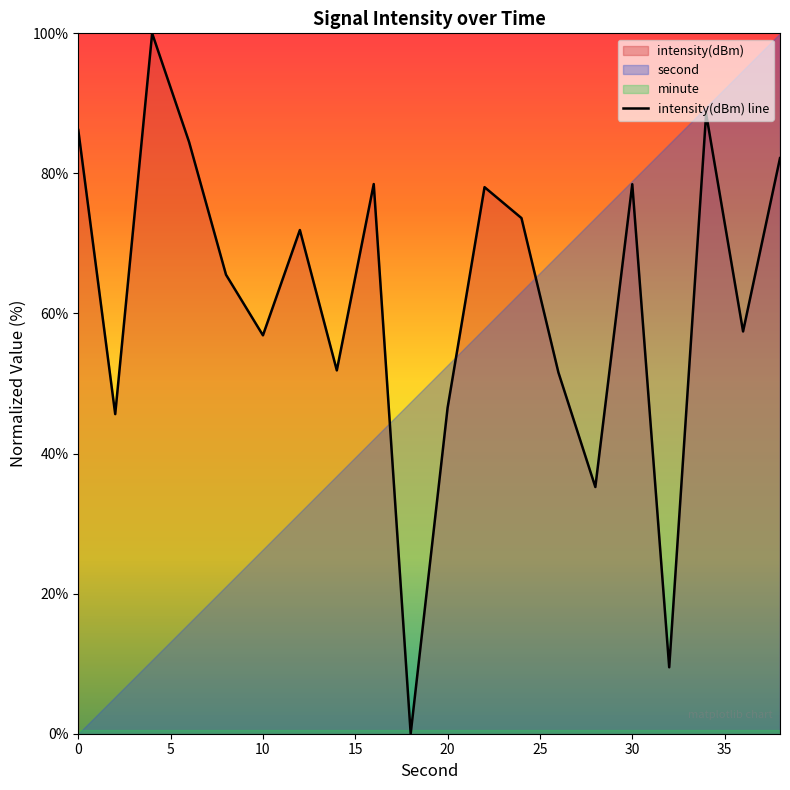

What is the sum of all values?

1242.1